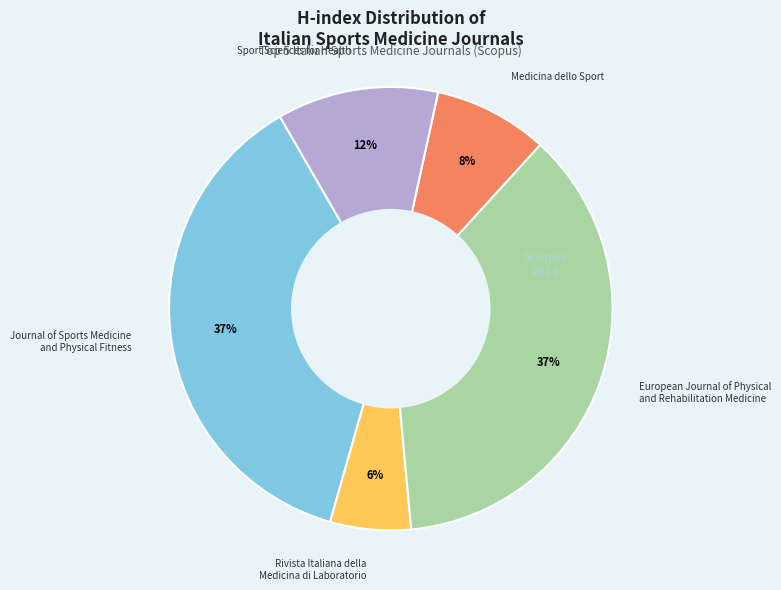

Count the number of slices in the pie.

5